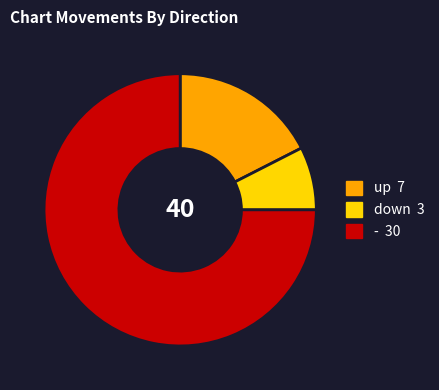

Combined, do down and - account for over 50%?

Yes